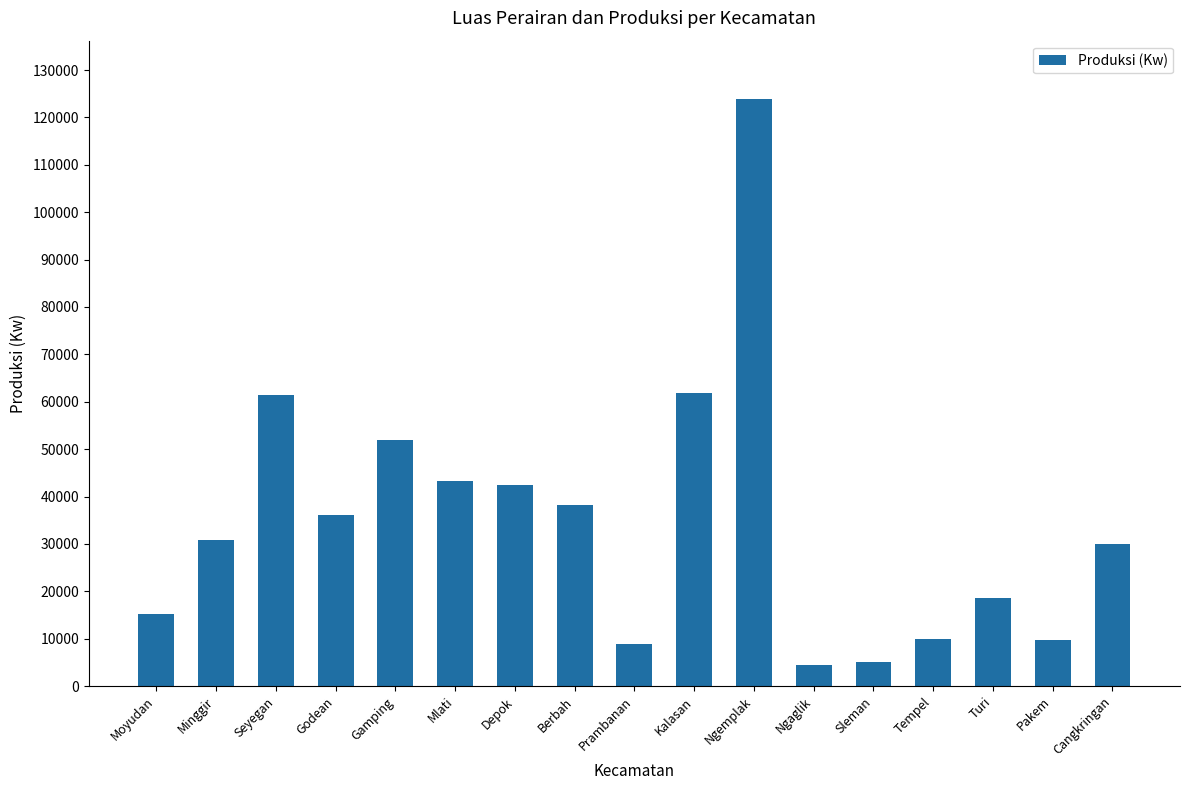

Approximately how many times larger is the value at Sleman compared to Prambanan?

0.6